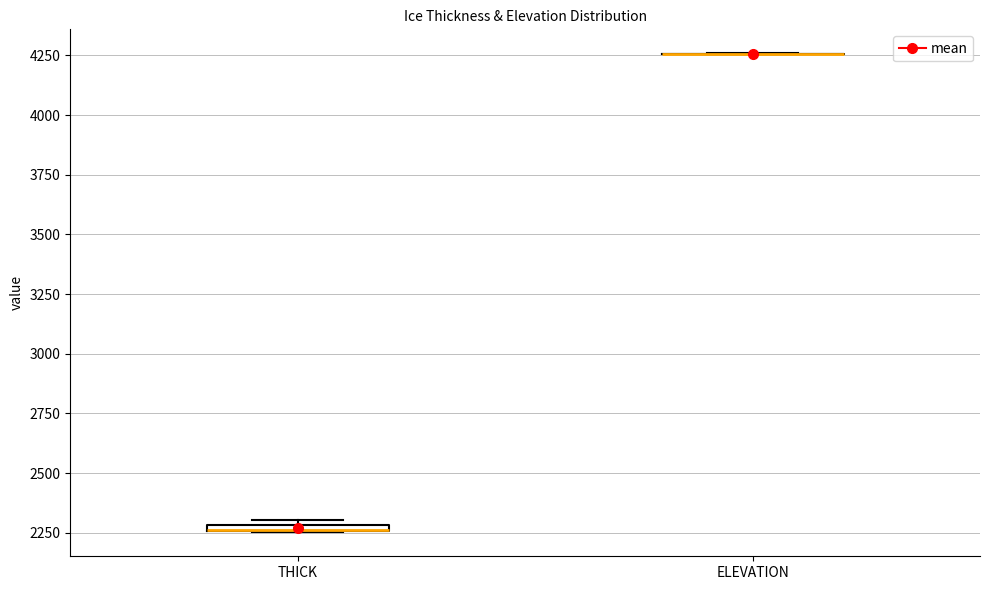

Where is the upper edge of the box for THICK on the y-axis? The values are not printed on the chart, so give them approximately, as read against the axis.

2300